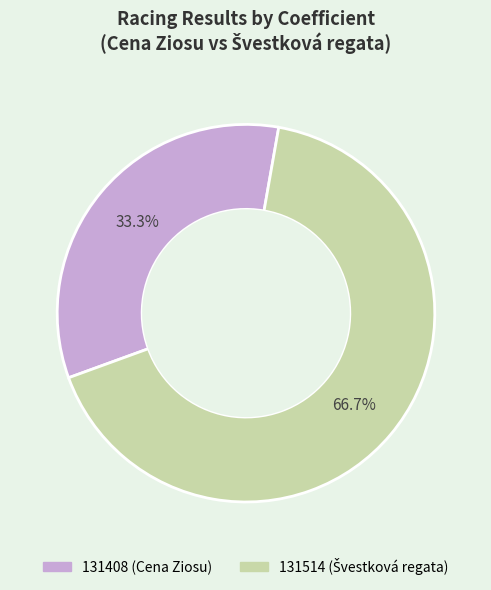

Approximately how many times larger is the value at 131514 compared to 131408?

2.0